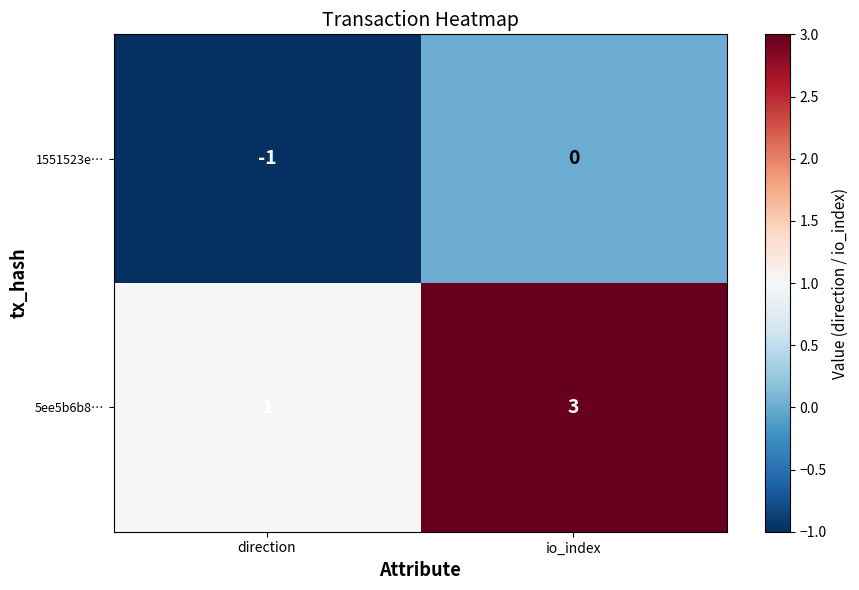

The value of 1551523e… at direction is -1. True or false?

True